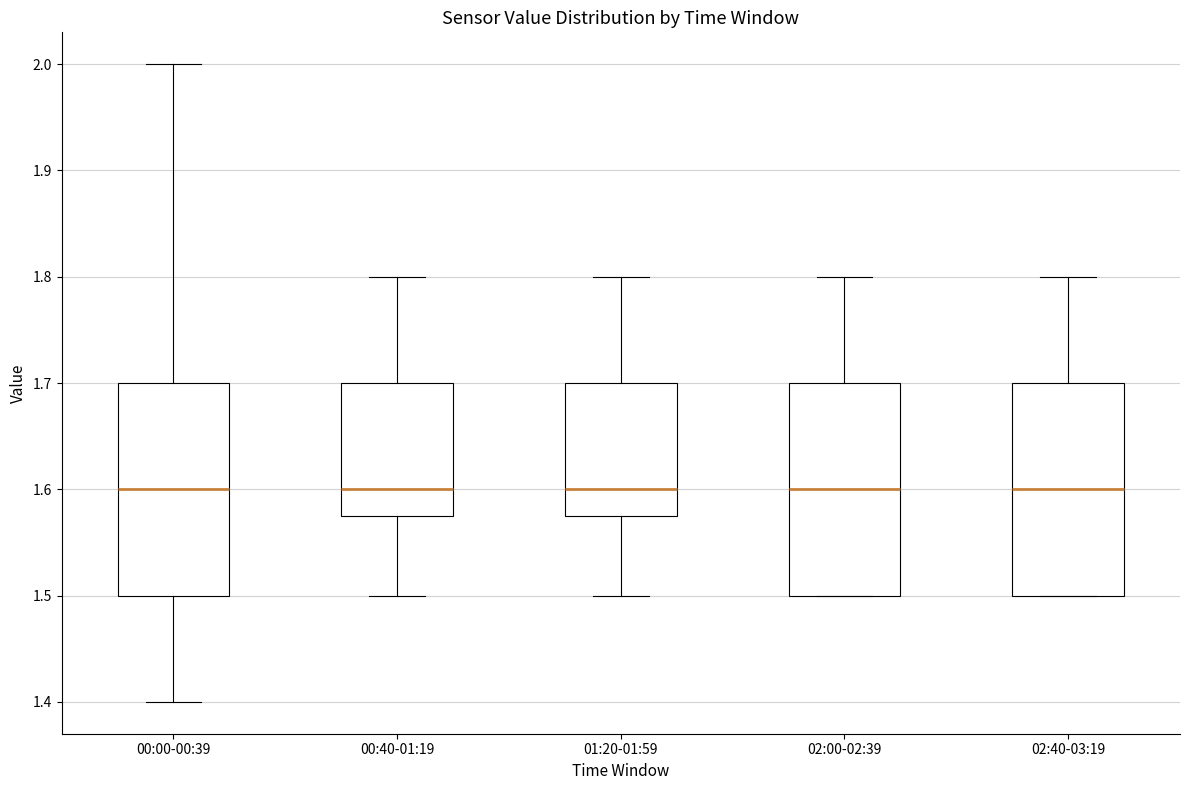

Where does the upper whisker of the box for 00:40-01:19 end on the y-axis? The values are not printed on the chart, so give them approximately, as read against the axis.

1.80